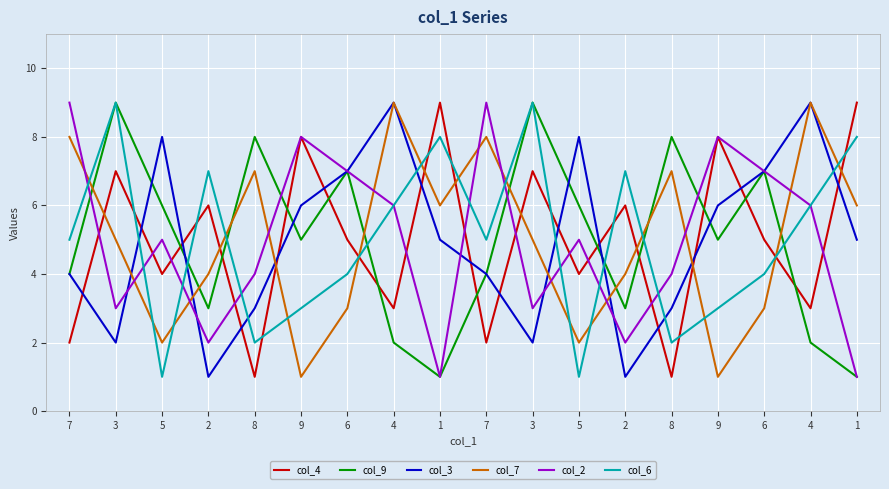

Does the chart have visible grid lines?

Yes